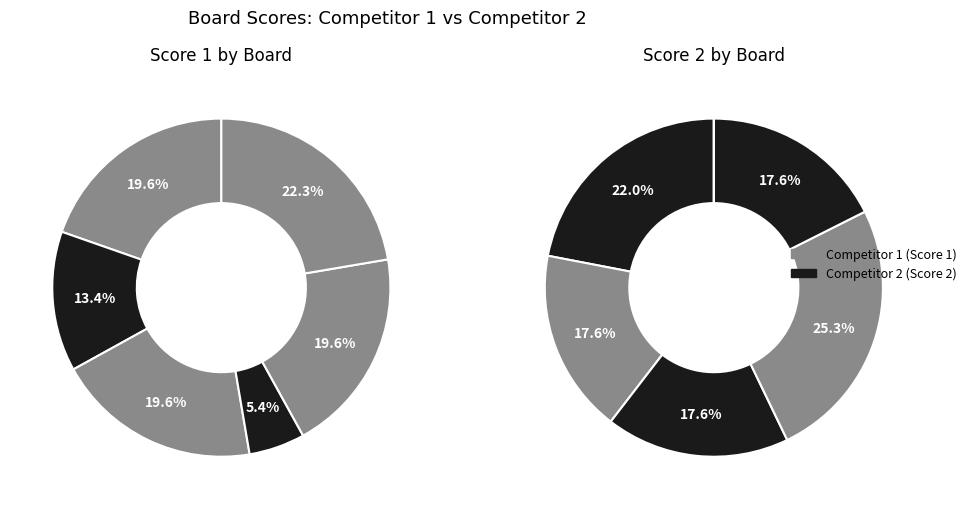

How many segments does this pie chart have?

6